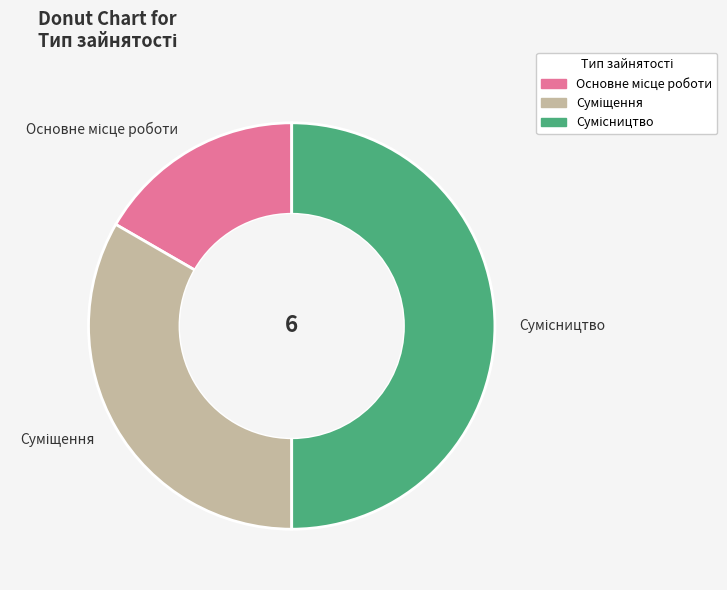

Which slice is the smallest?

Основне місце роботи